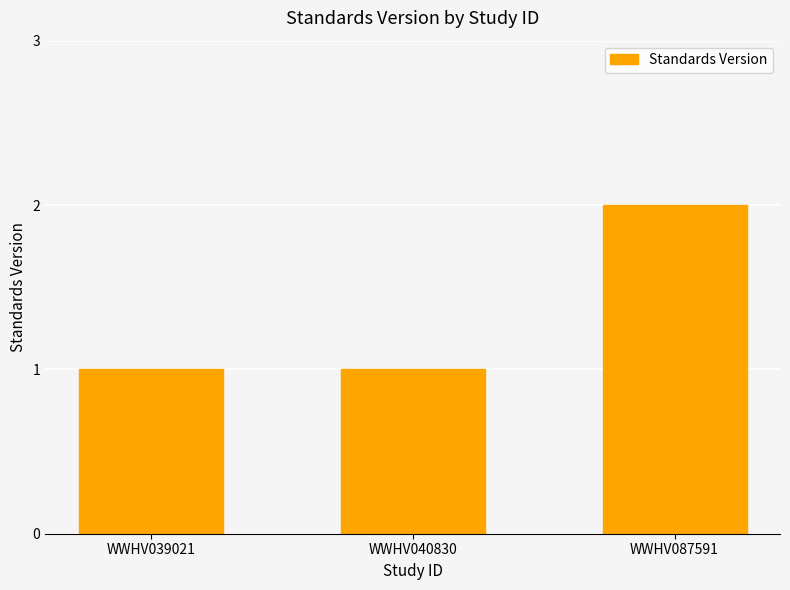

Reading right to left, list all the values displayed in this chart.

2	1	1